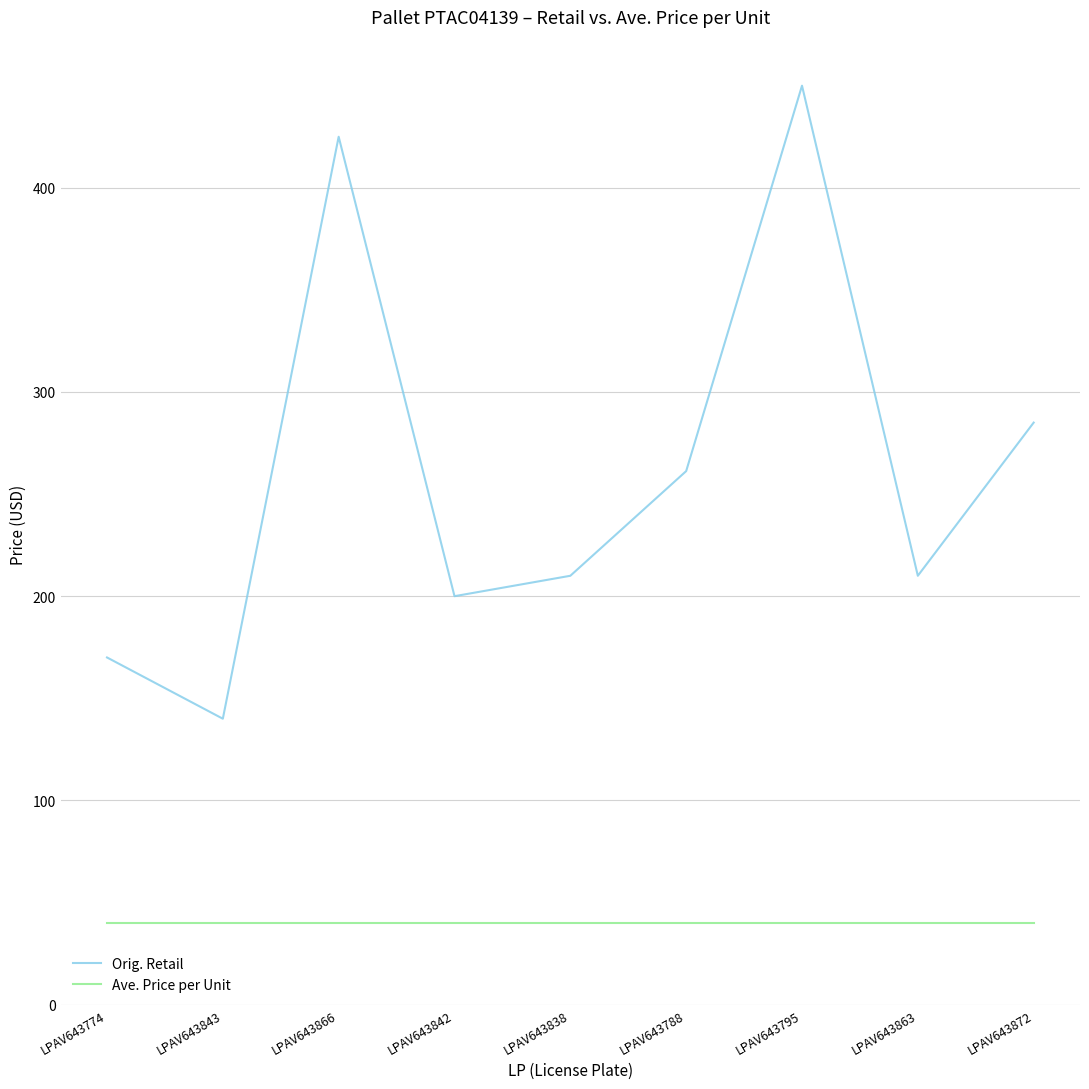

At LPAV643866, list the series in order from largest to smallest.

Orig. Retail, Ave. Price per Unit